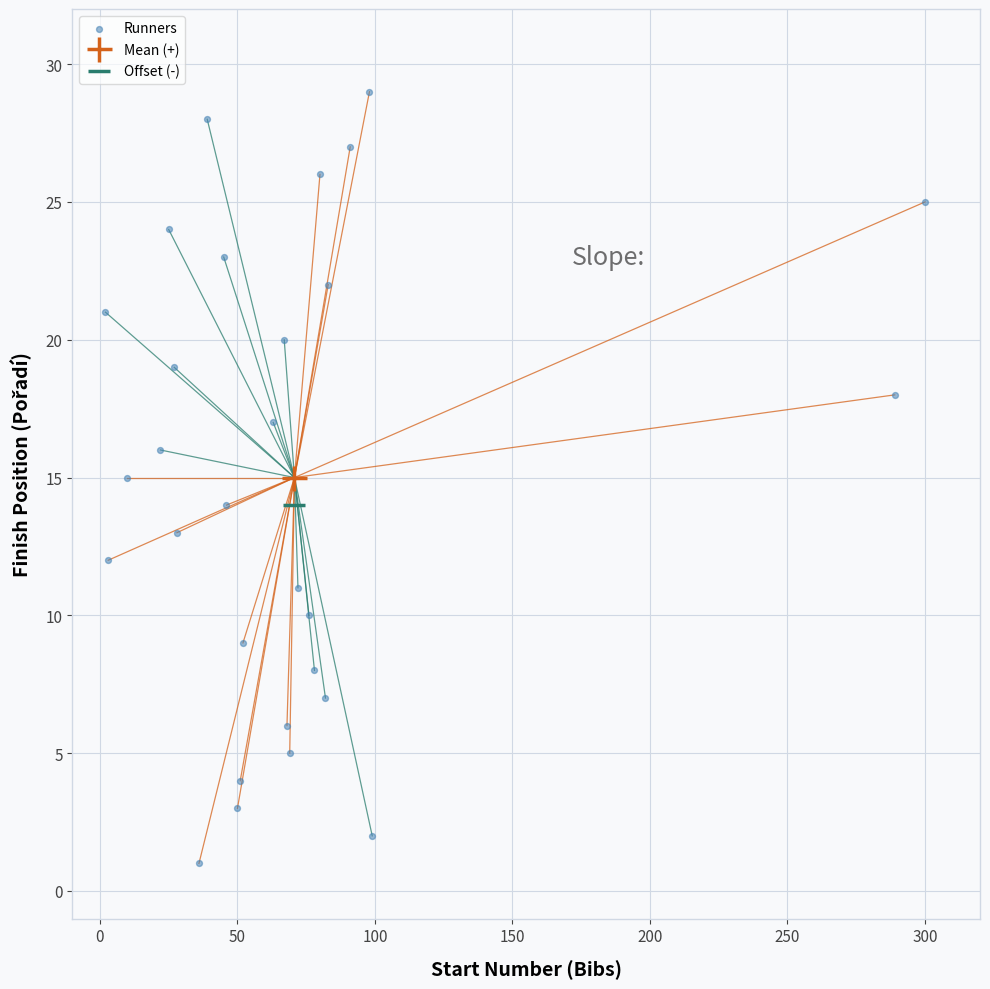

What is the range of Y values (max minus min)?

28